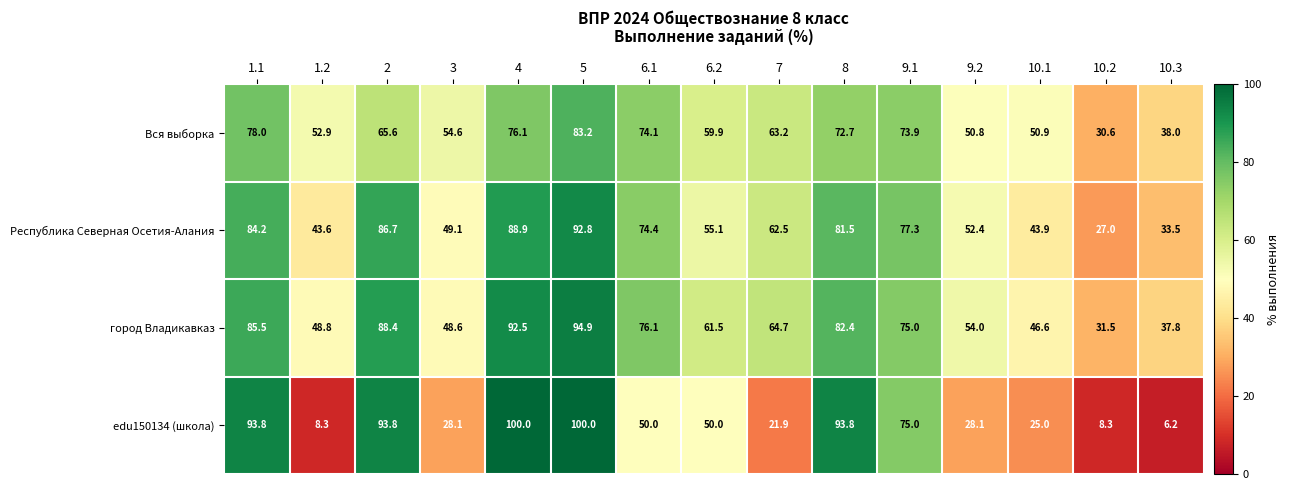

The город Владикавказ series shows 54.0 at 9.2. True or false?

True